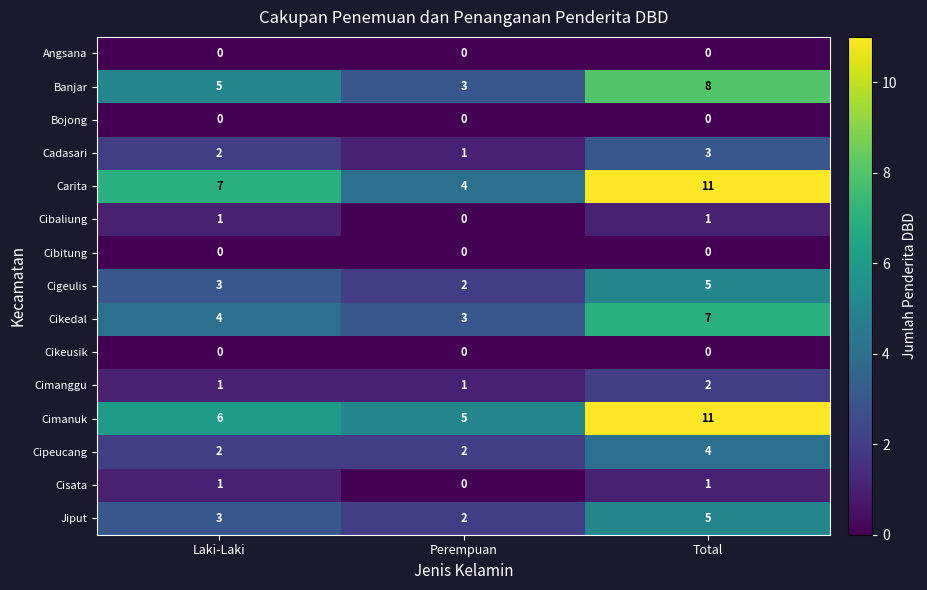

What is the sum of all Cimanuk values?

22